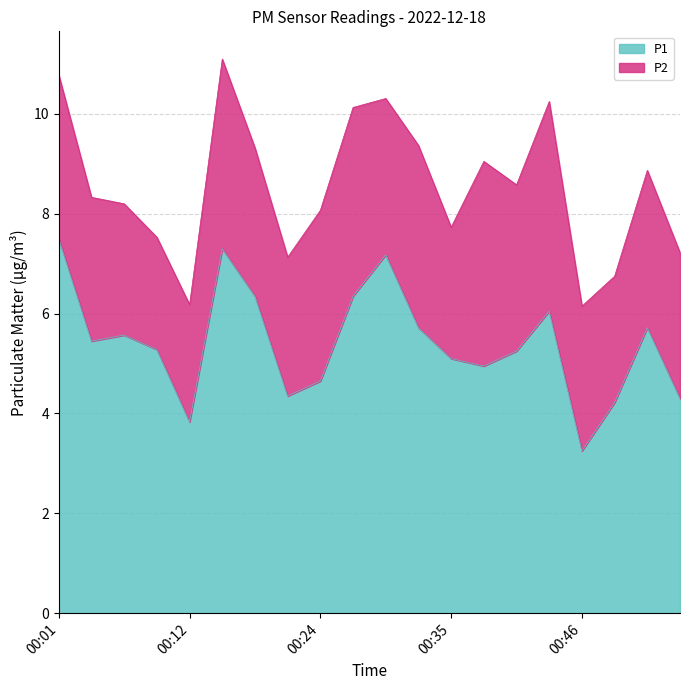

What is the change in value from 00:07 to 00:35?

-0.5